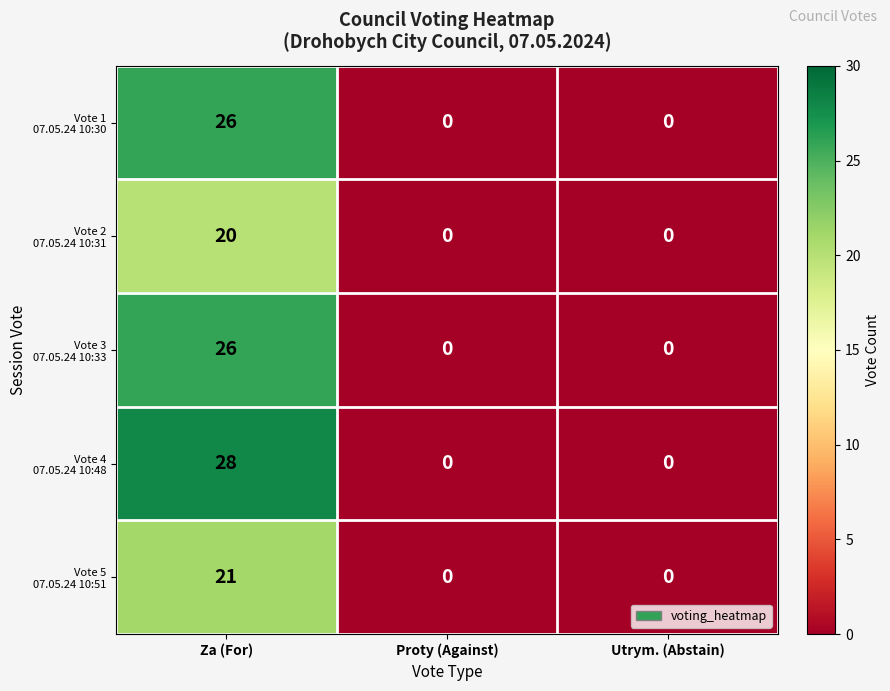

At which category is the sum across all series the highest?

Za (For)